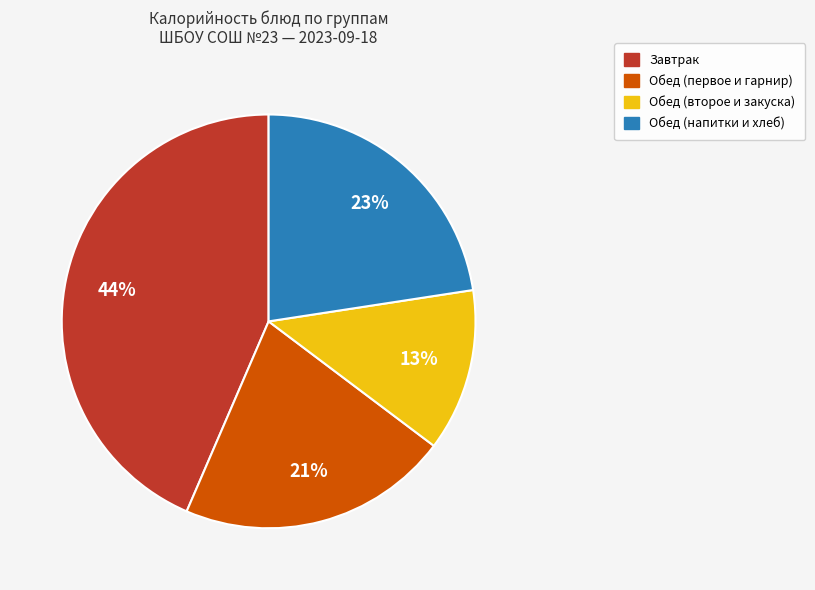

To the nearest percent, what is the difference between the largest and smallest slice percentages?

31%